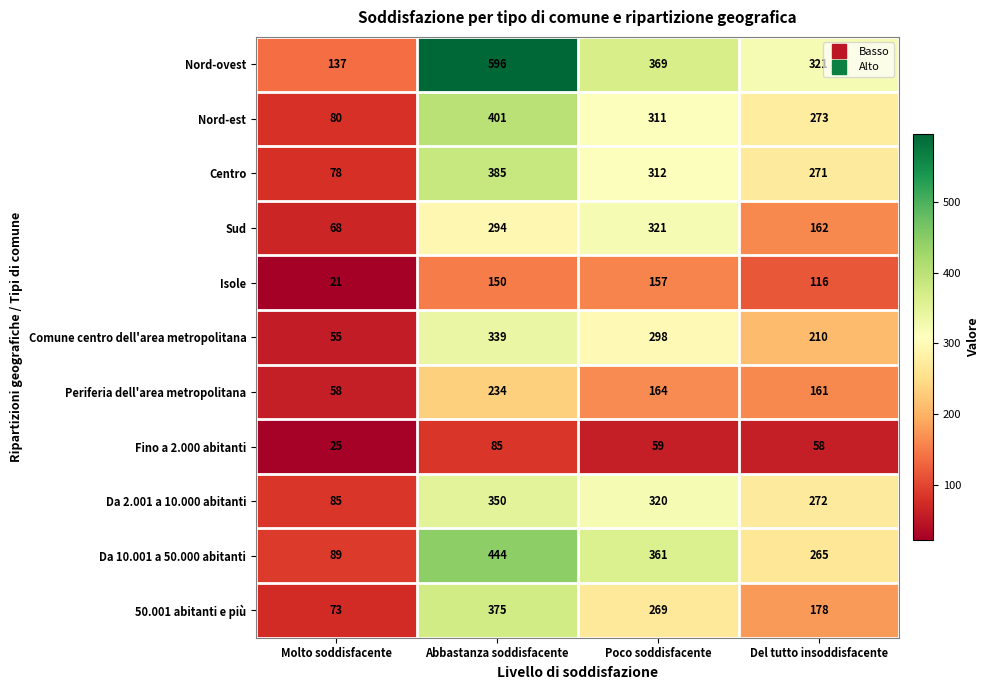

What is the greatest value displayed?

596